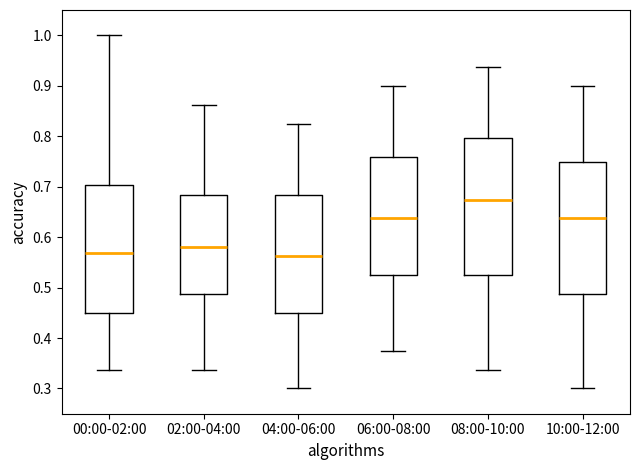

Where is the upper edge of the box for 10:00-12:00 on the y-axis? The values are not printed on the chart, so give them approximately, as read against the axis.

0.75